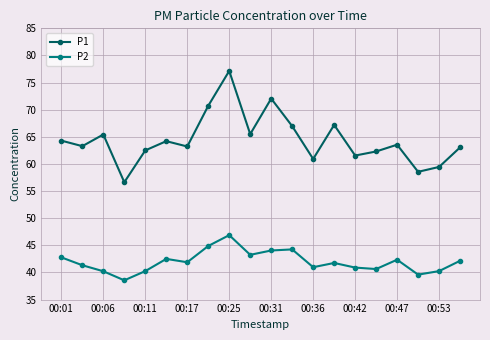

How many lines are shown in the chart?

2